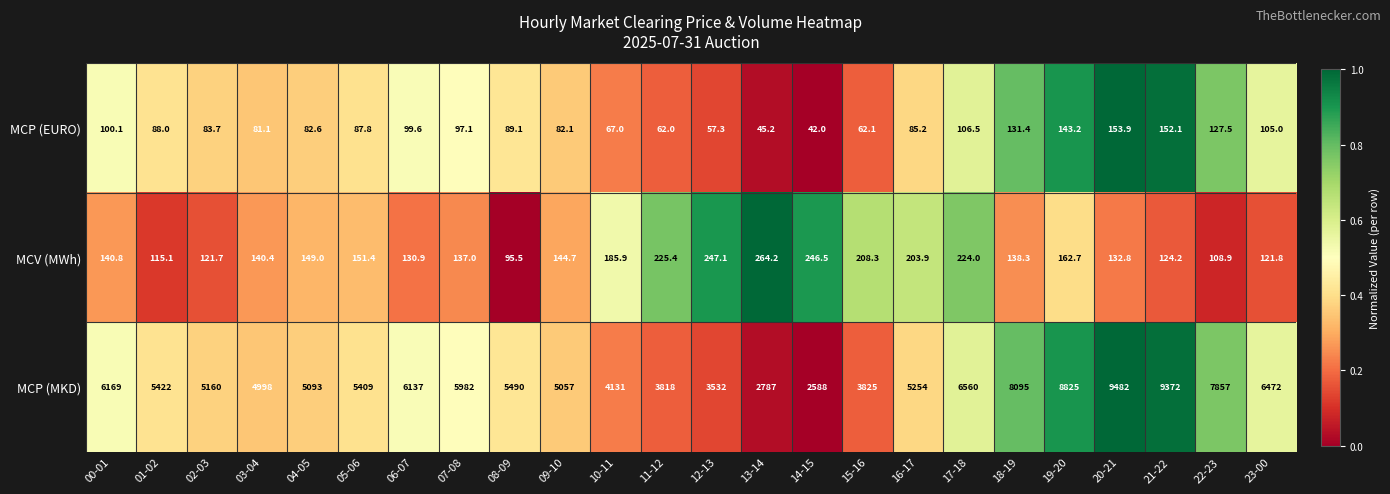

Rank the series by their maximum value, from lowest to highest.

MCP (EURO), MCV (MWh), MCP (MKD)